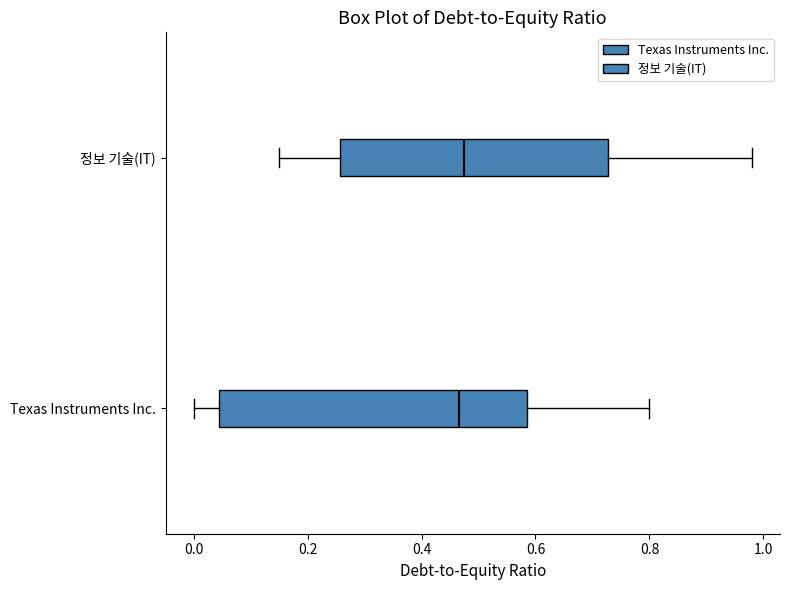

Comparing the boxes themselves (not the whiskers), which one is the widest?

Texas Instruments Inc.